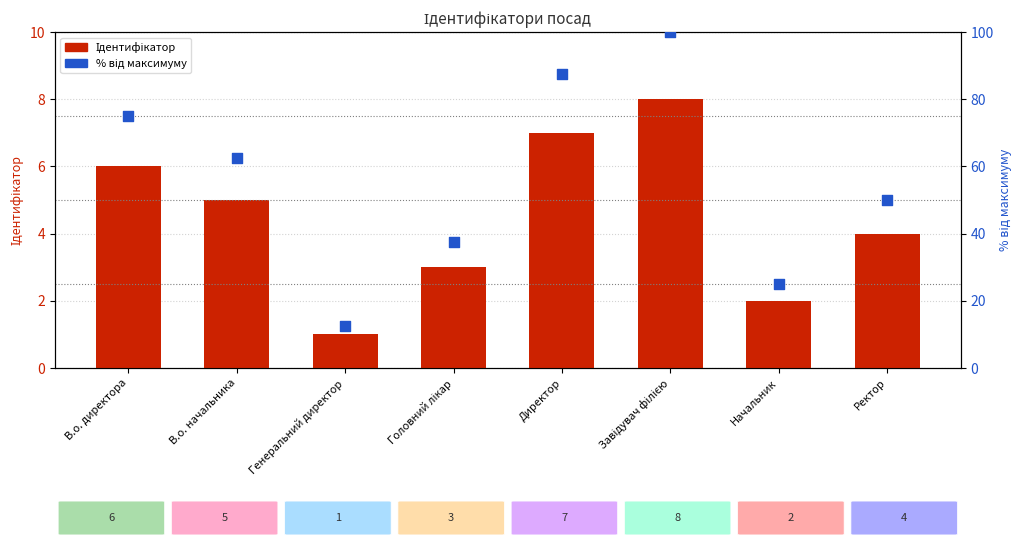

What is the total value across all series at Генеральний директор?

13.5